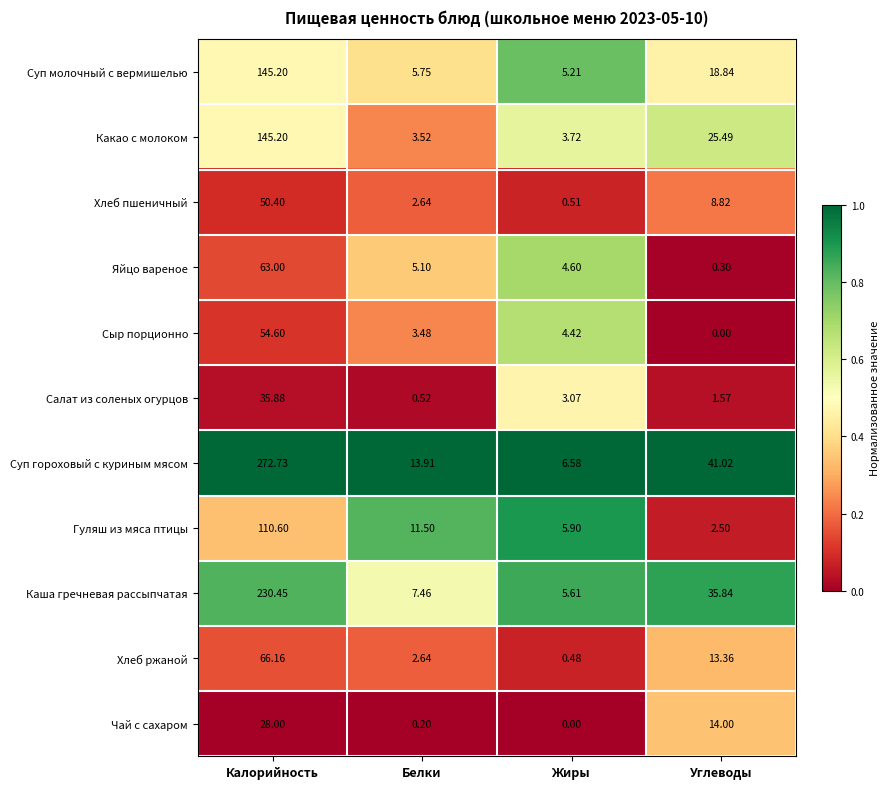

Which series has the largest range (max minus min)?

Суп гороховый с куриным мясом